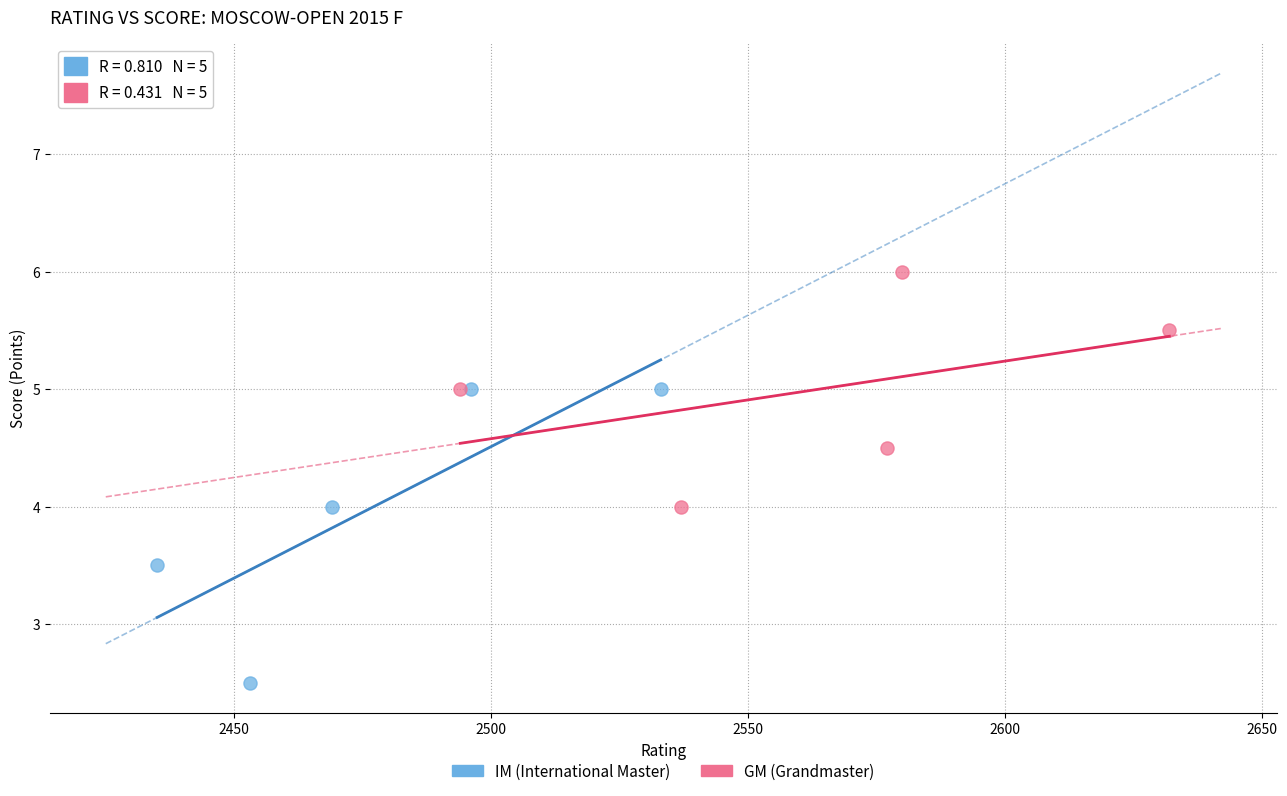

Which series has the widest spread of Y values?

IM (International Master)